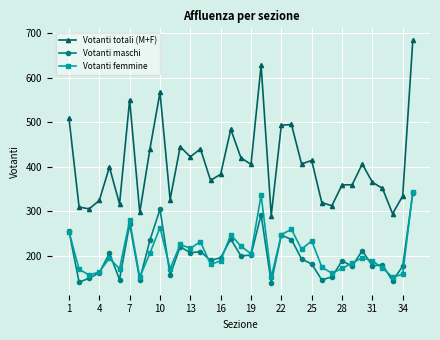

True or false: Votanti femmine and Votanti totali (M+F) intersect in this chart.

False